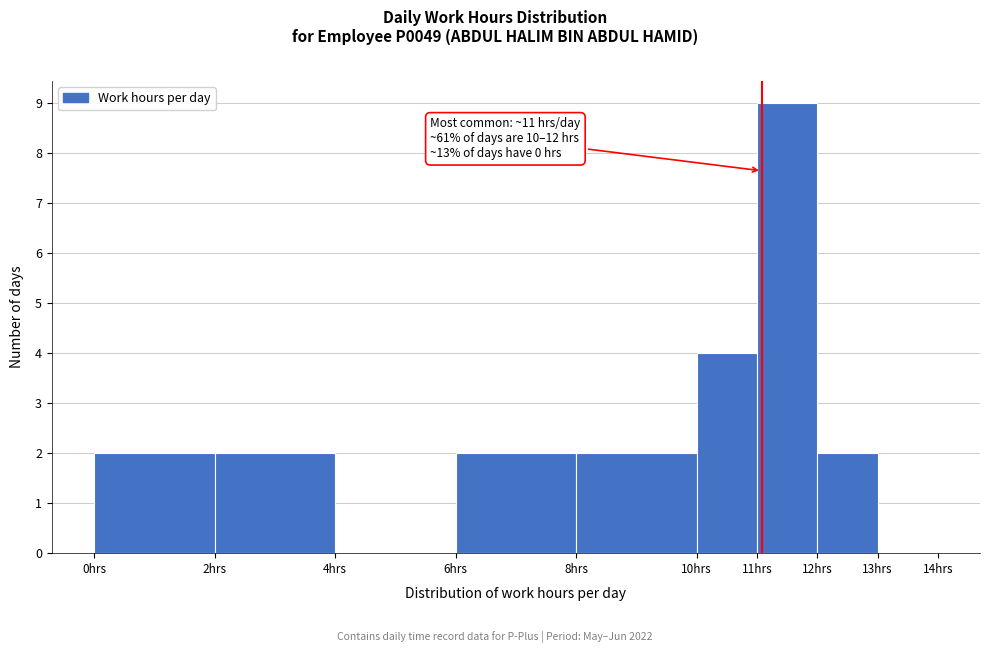

Over which range of the x-axis is the bar tallest?

11 to 12